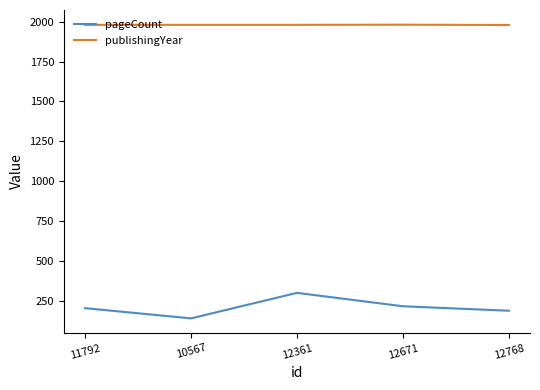

Read the publishingYear value at 12768.

1979